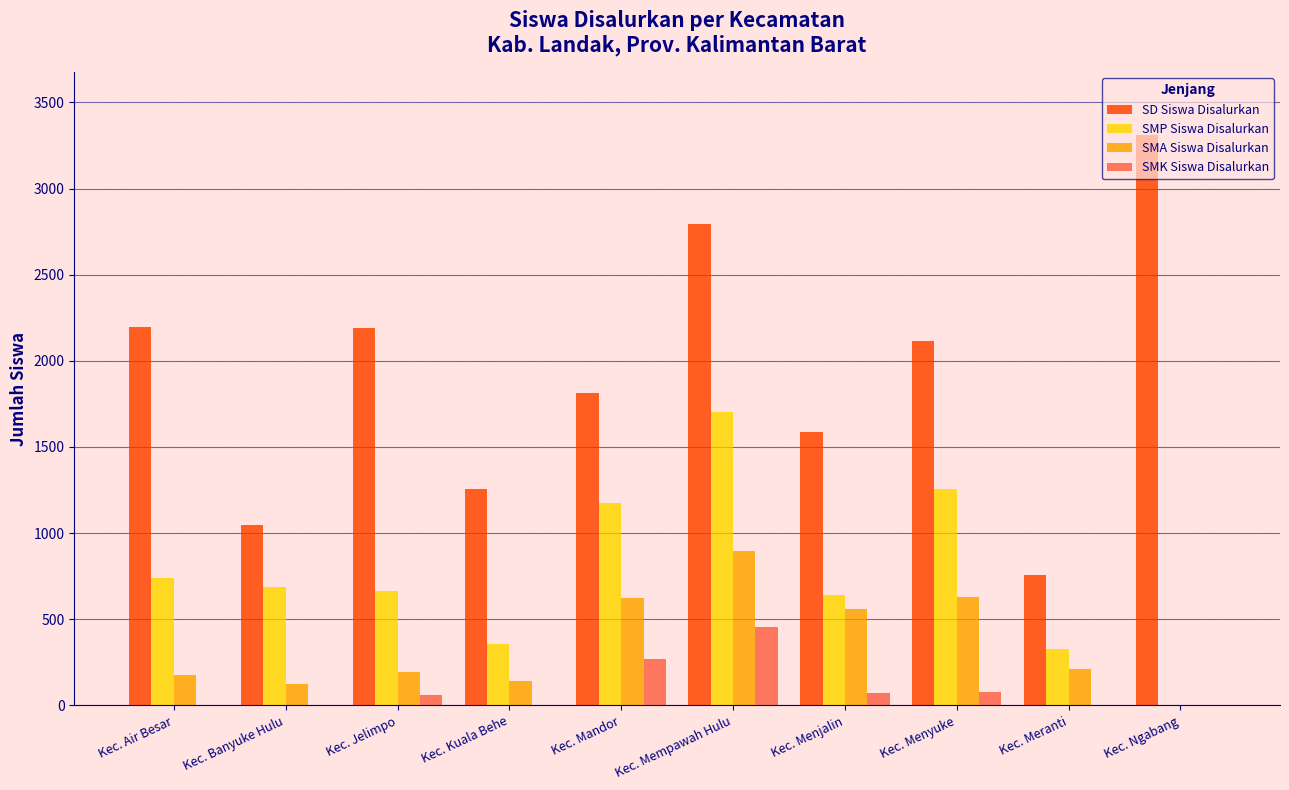

Which series changed the most between Kec. Kuala Behe and Kec. Menyuke?

SMP Siswa Disalurkan